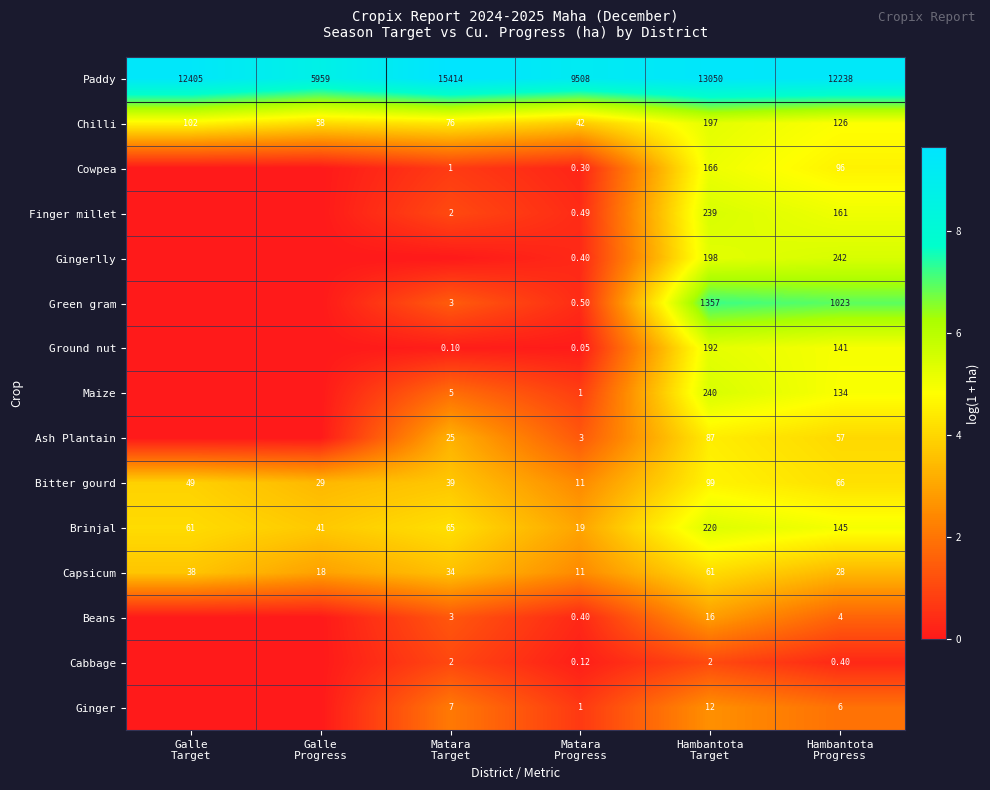

Which category has the highest value across all series?

Matara
Target